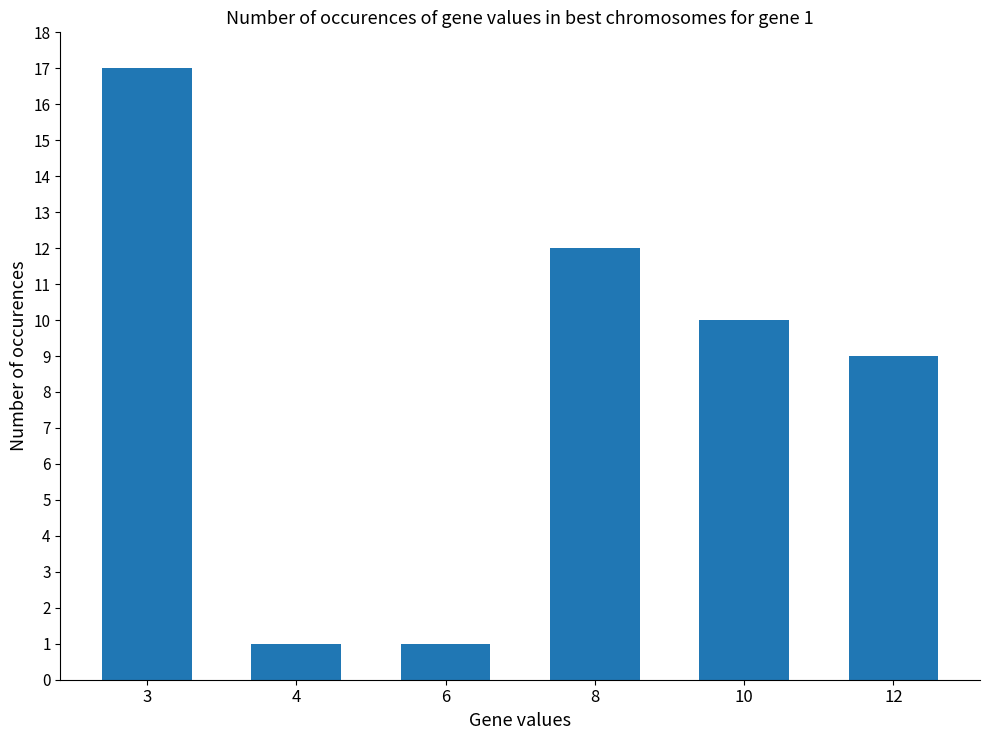

Where is the data nearest to the value 9?

12